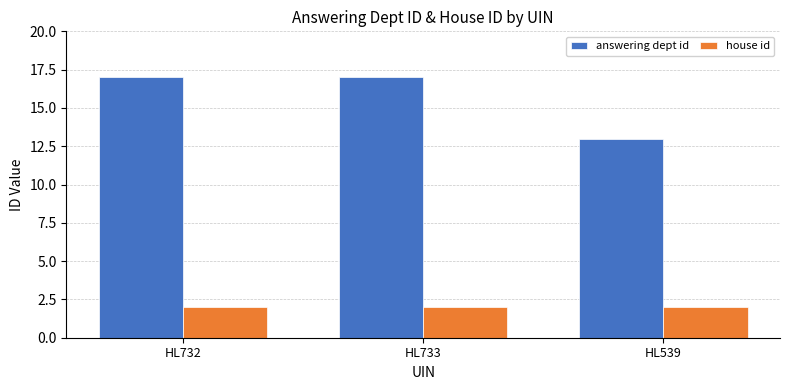

Reading left to right, what are all the values shown in this chart?

answering dept id: HL732=17	HL733=17	HL539=13
house id: HL732=2	HL733=2	HL539=2